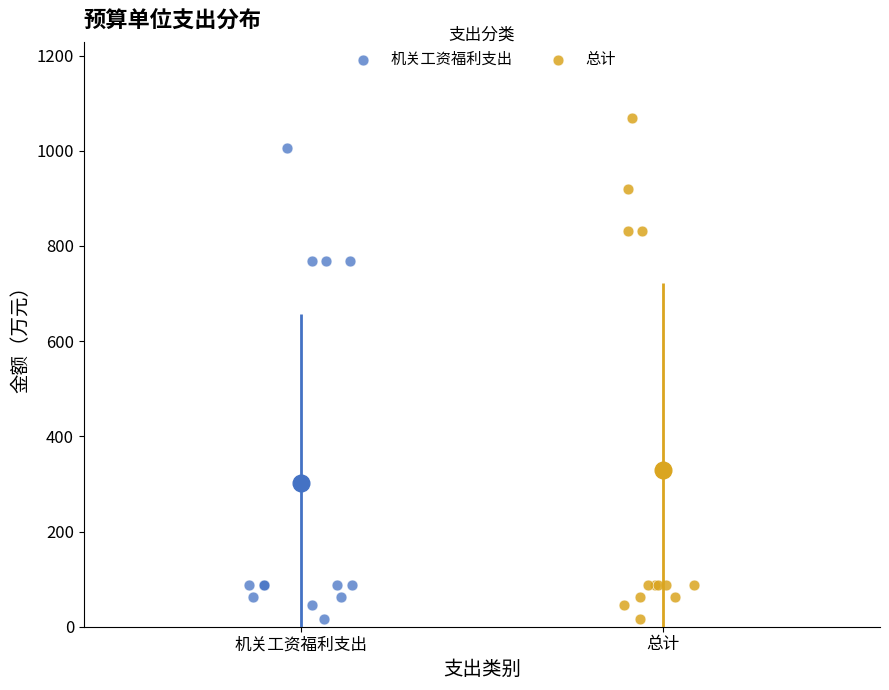

Which series has the widest spread of Y values?

总计